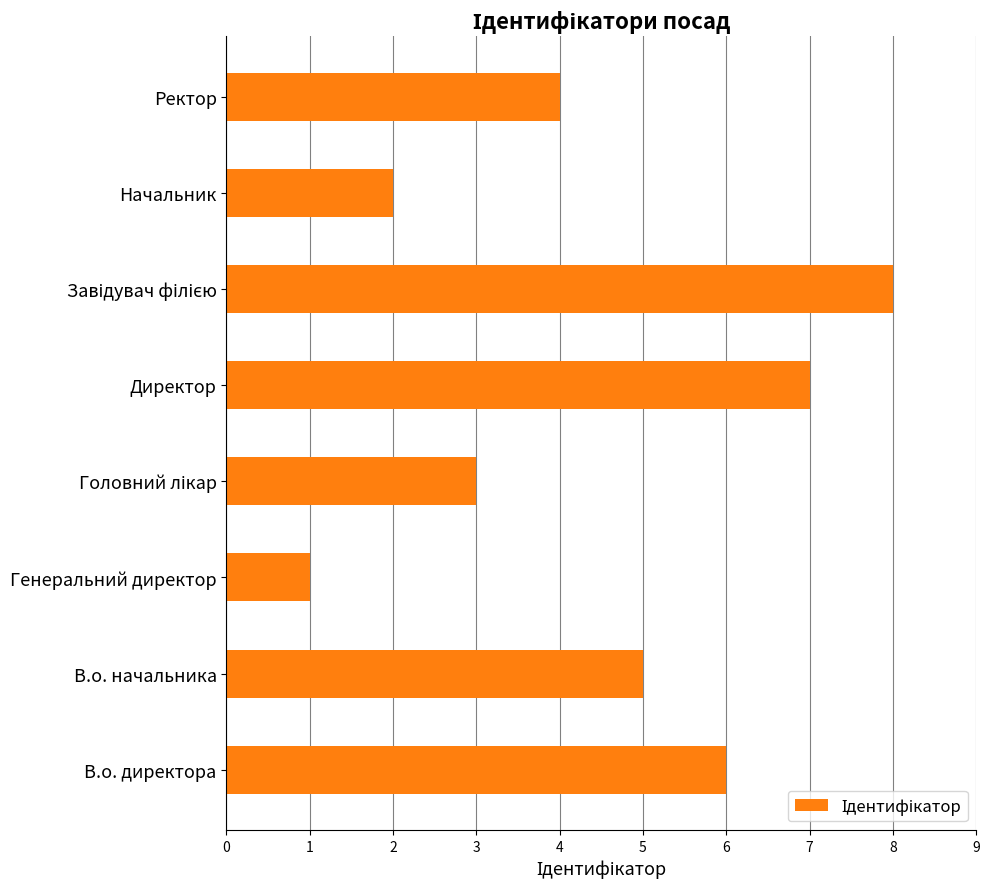

Reading top to bottom, what are all the values shown in this chart?

4	2	8	7	3	1	5	6